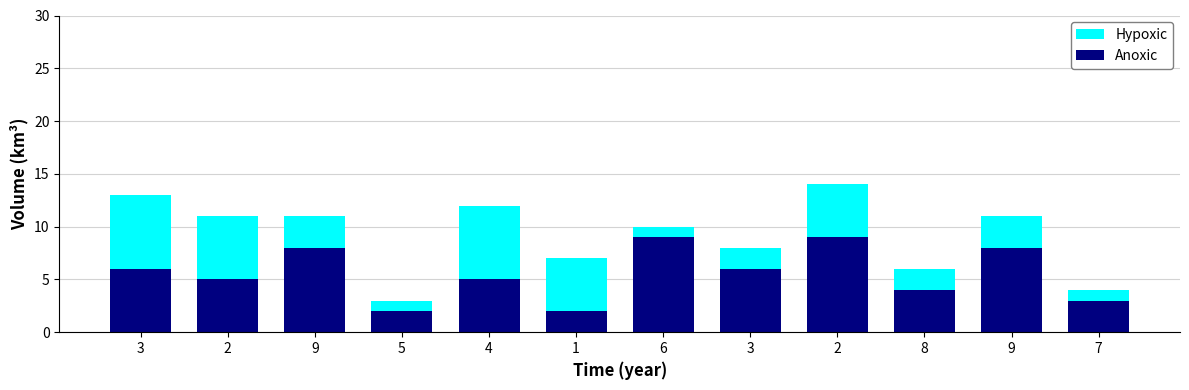

What are all the series names shown in the legend?

Hypoxic, Anoxic